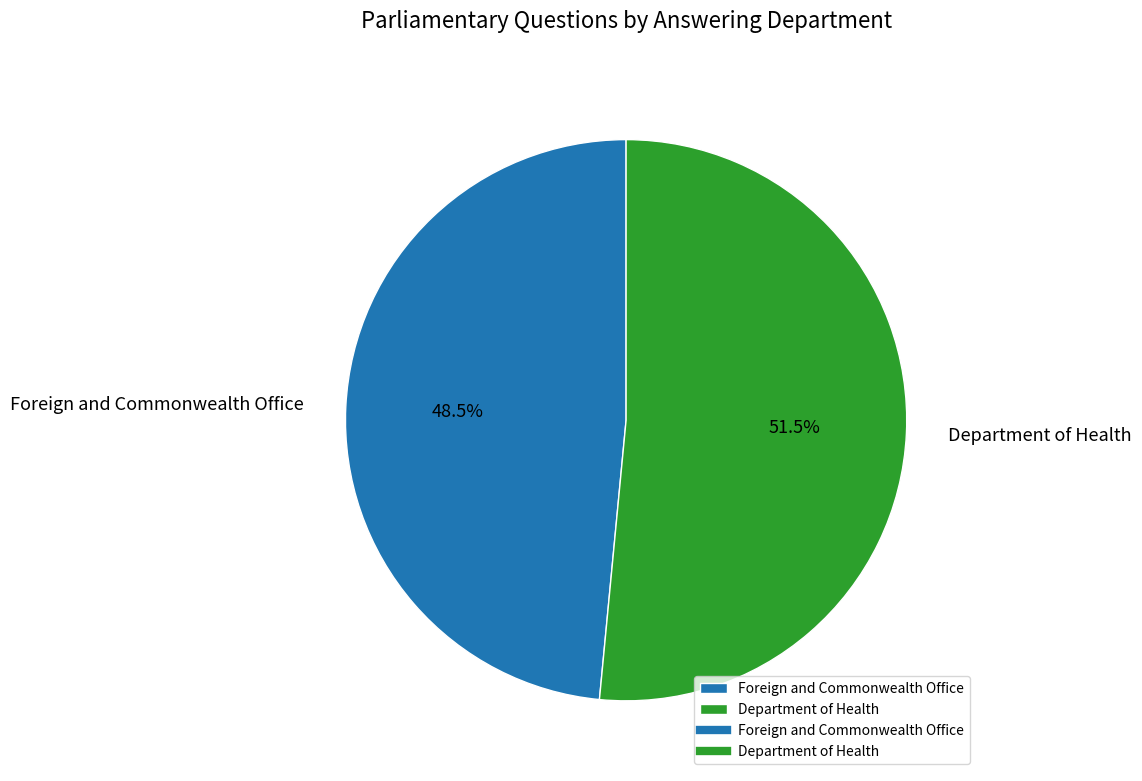

Combined, what portion of the pie is Foreign and Commonwealth Office and Department of Health?

100.0%